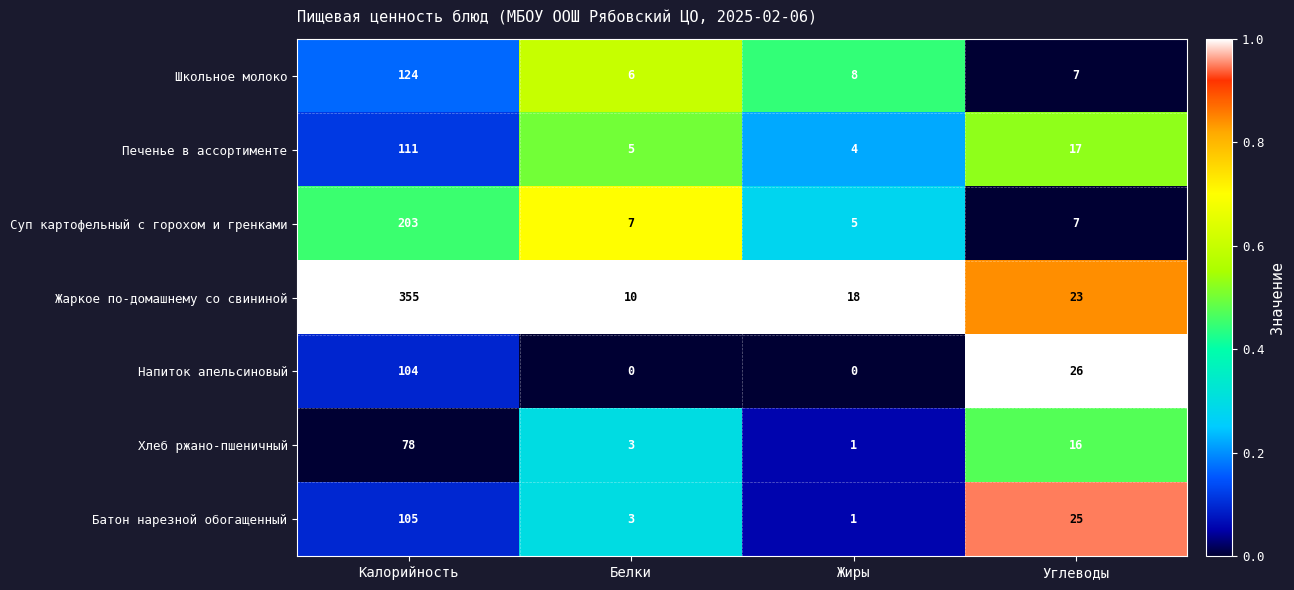

Is it true that Напиток апельсиновый equals 8 at Углеводы?

False